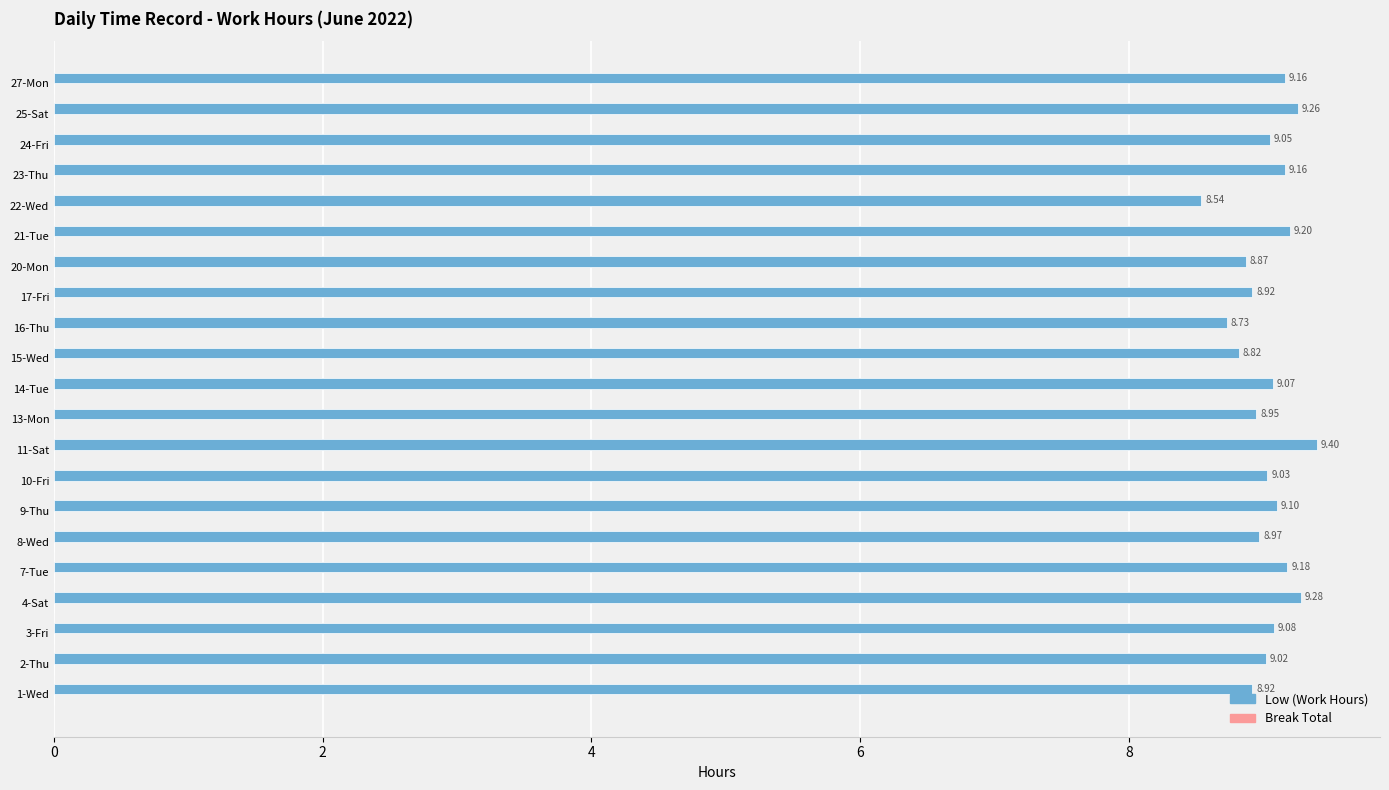

What is the difference between the values at 11-Sat and 20-Mon?

0.5